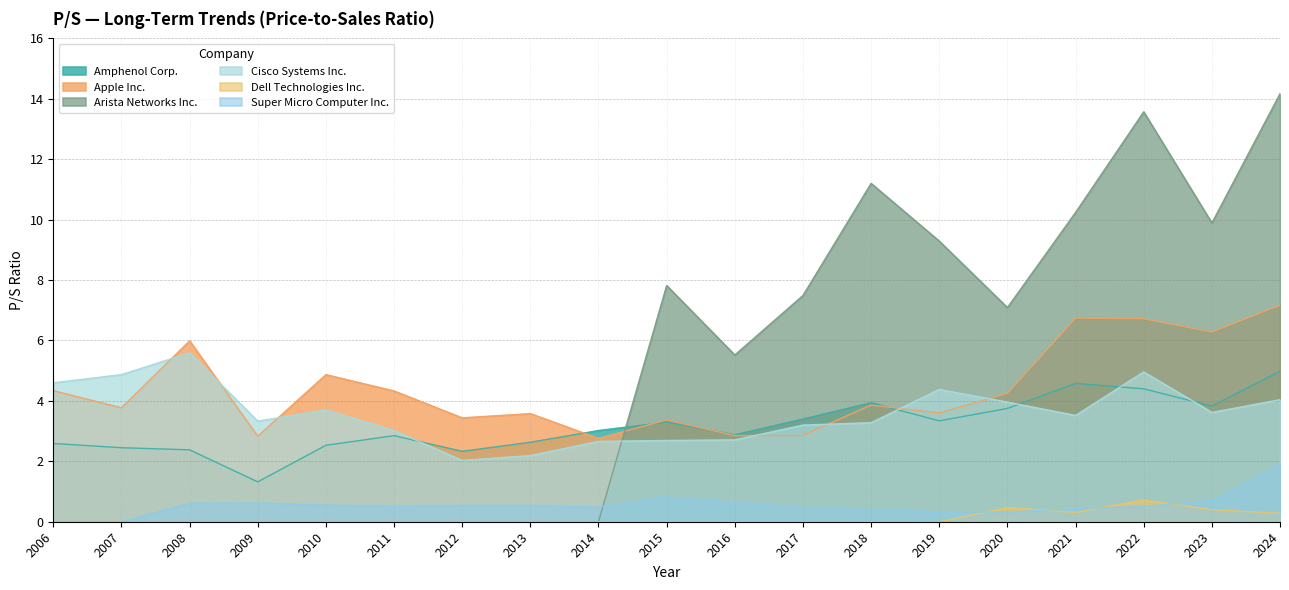

Where is the first local maximum for Apple Inc.?

2008